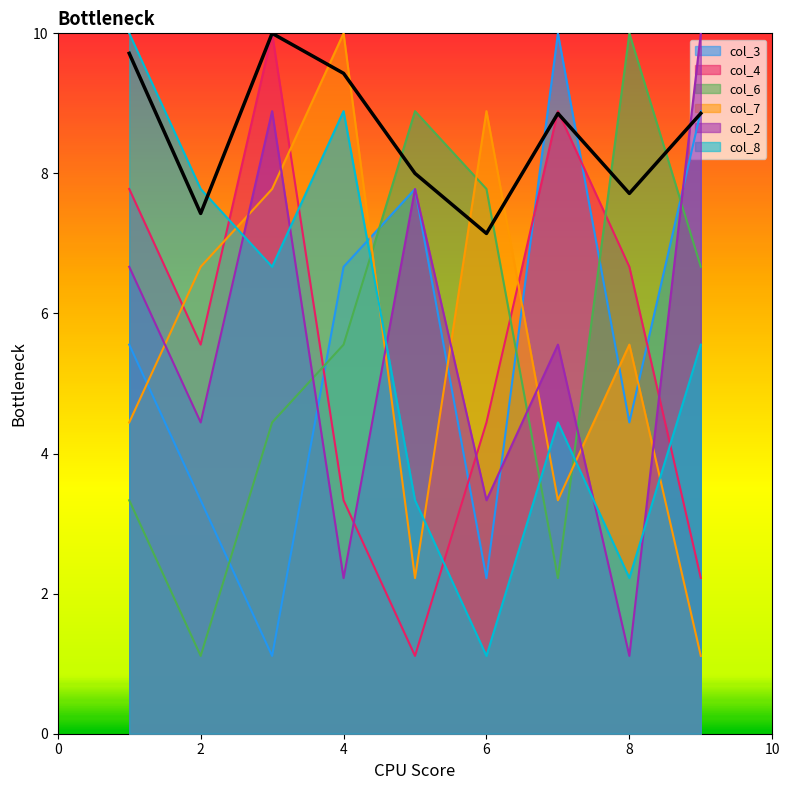

What are all the series names shown in the legend?

col_3, col_4, col_6, col_7, col_2, col_8